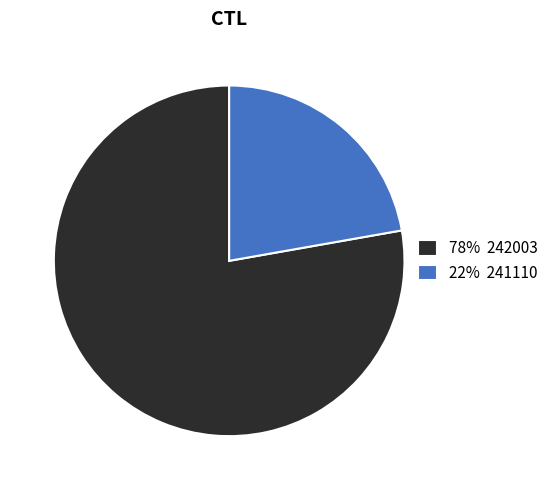

Which slice is the smallest?

22% 241110